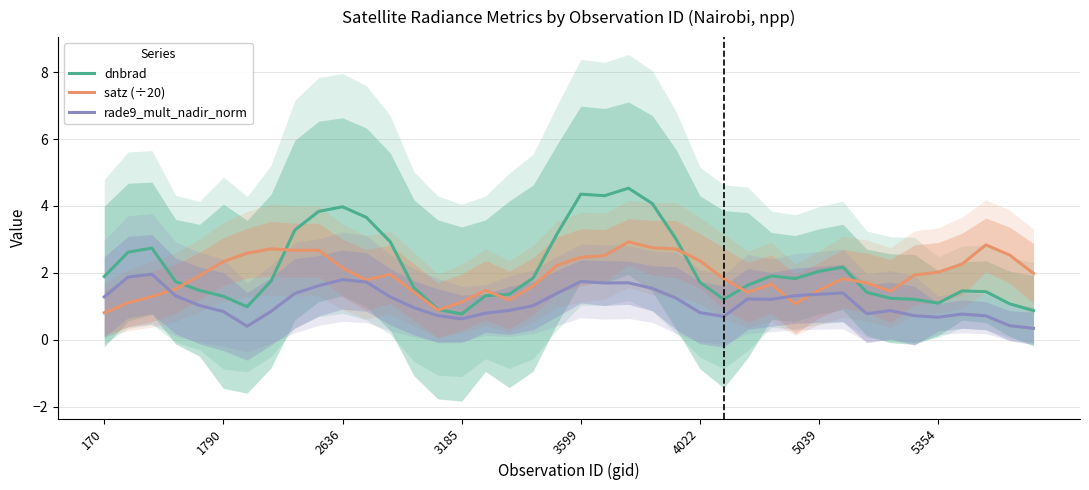

What is the minimum value for satz (÷20)?

0.8